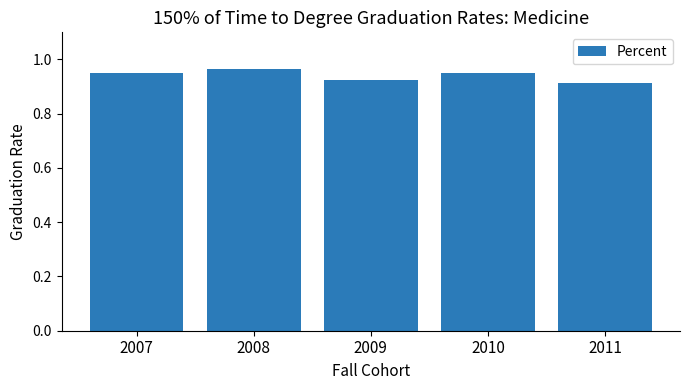

Count the values in the range 0 to 1.

5